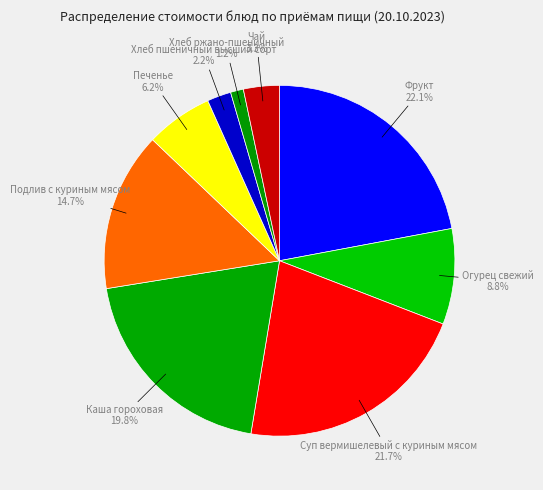

What is the largest slice in the pie chart?

Фрукт